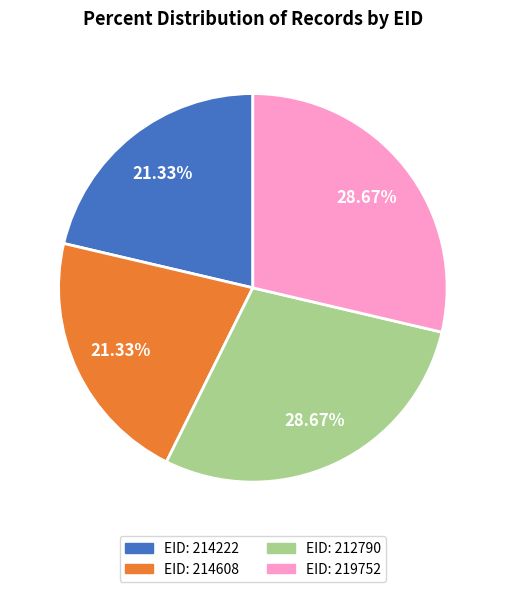

Does any single category account for the majority?

No